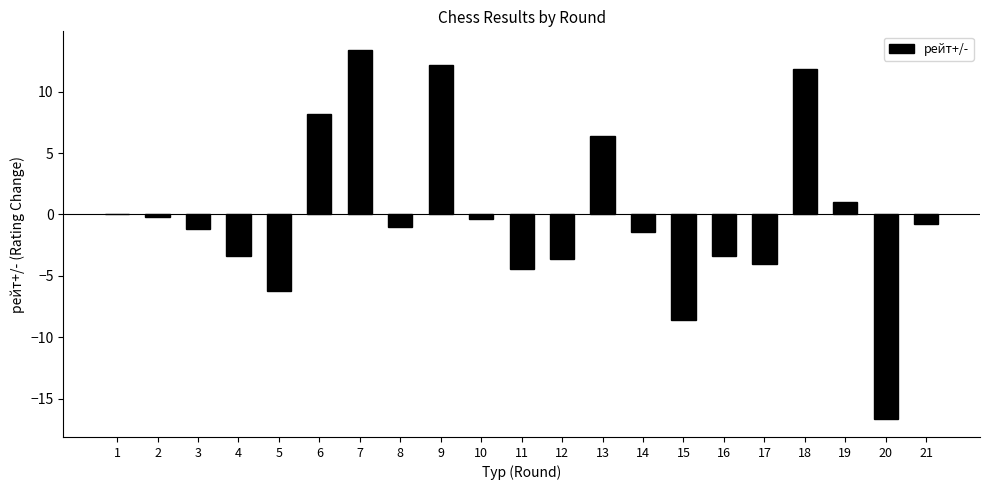

How many series are shown in this chart?

1